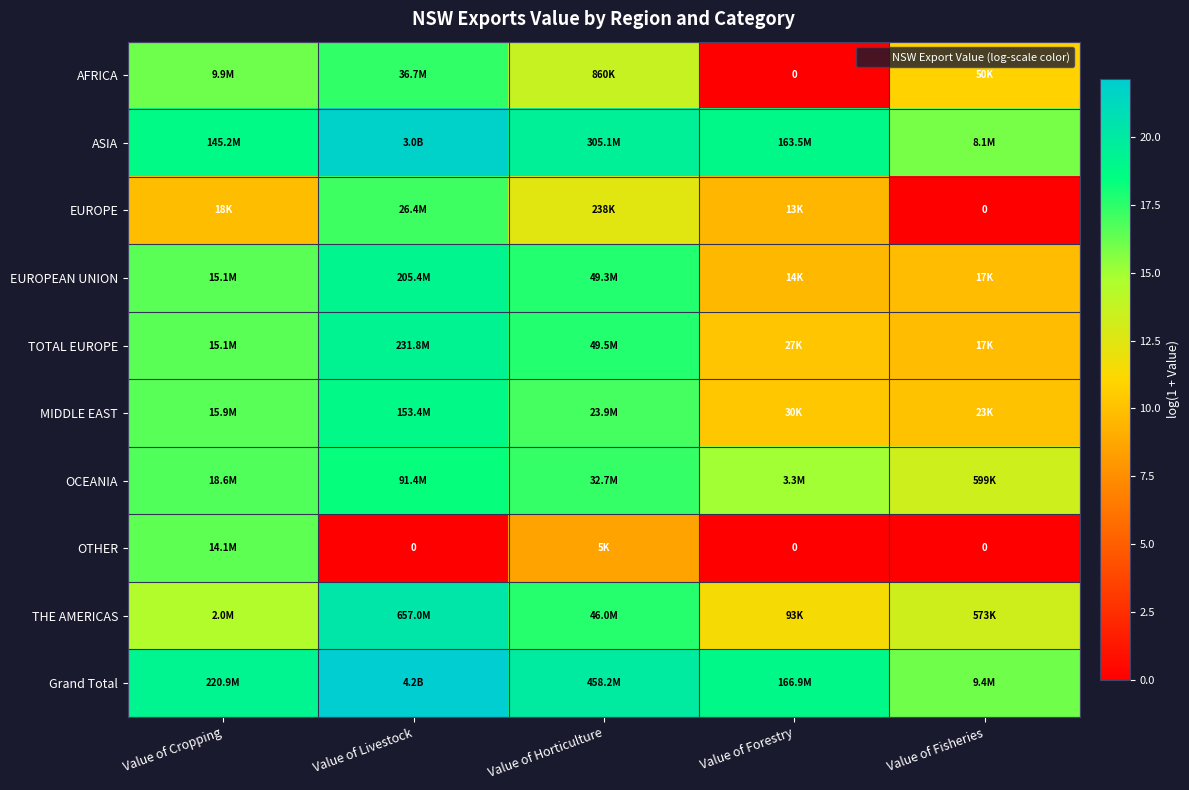

At which label does MIDDLE EAST first exceed 16?

Value of Cropping